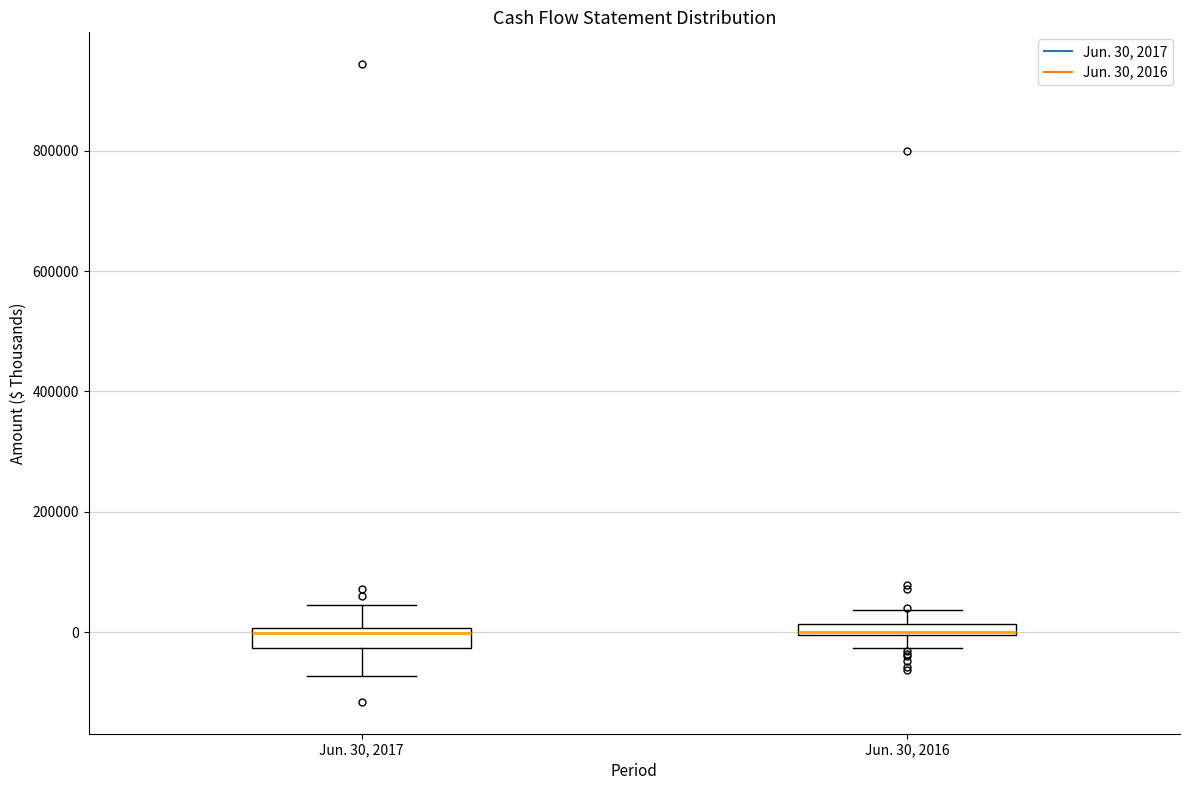

Where is the lower edge of the box for Jun. 30, 2016 on the y-axis? The values are not printed on the chart, so give them approximately, as read against the axis.

0